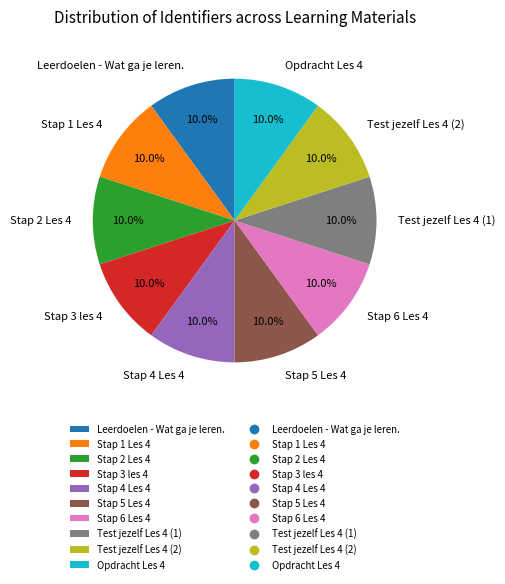

Is it true that Leerdoelen - Wat ga je leren. is 5% of the pie?

False